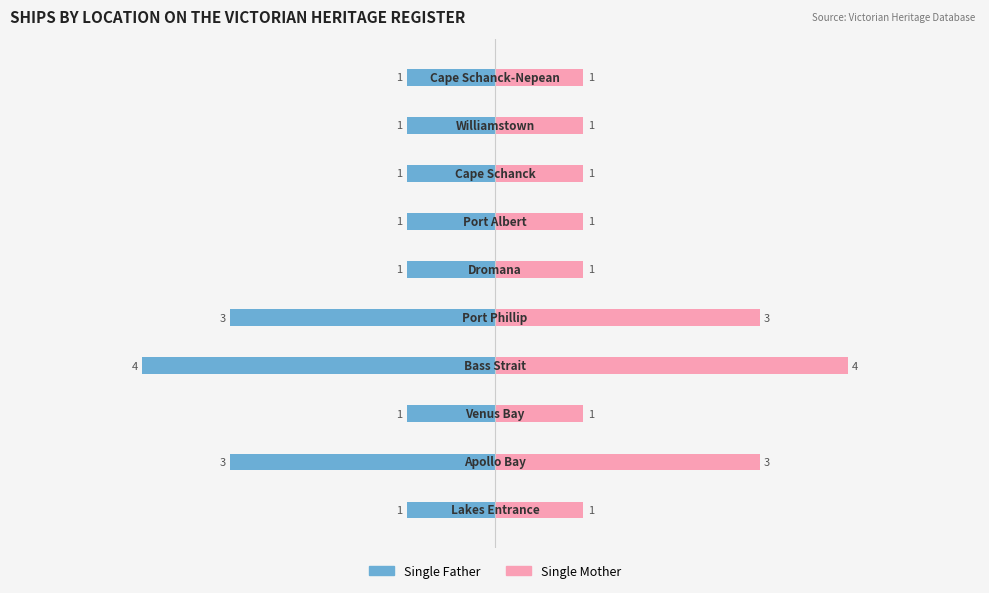

Reading right to left, extract all data points from this chart.

Single Father: -1	-1	-1	-1	-1	-3	-4	-1	-3	-1
Single Mother: 1	1	1	1	1	3	4	1	3	1